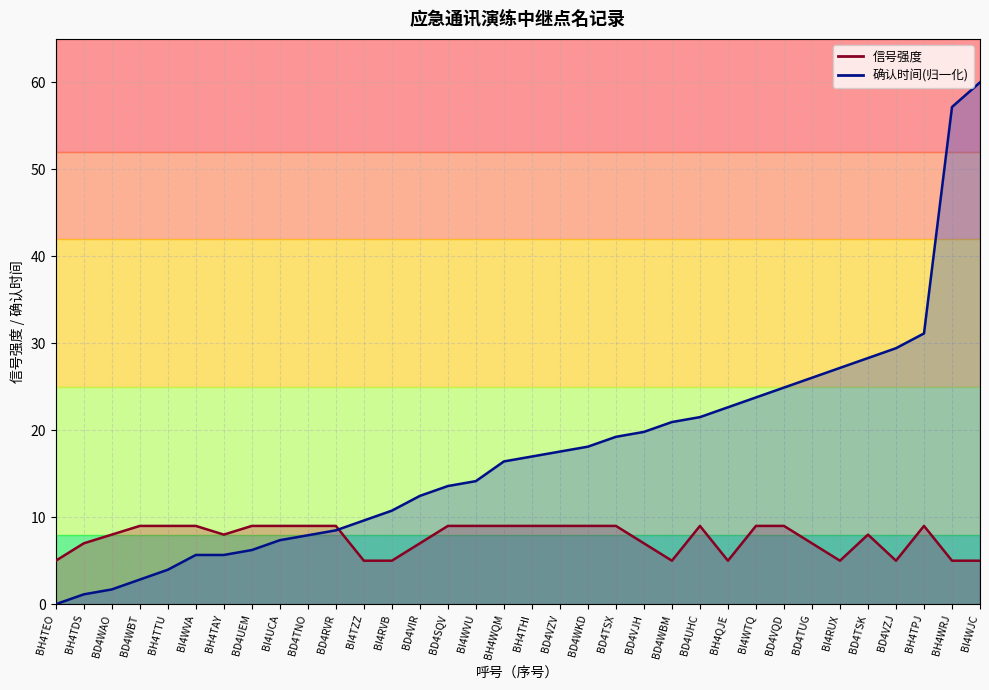

What is the sum of the 确认时间_line values at BH4THI and BD4TNO?

24.9